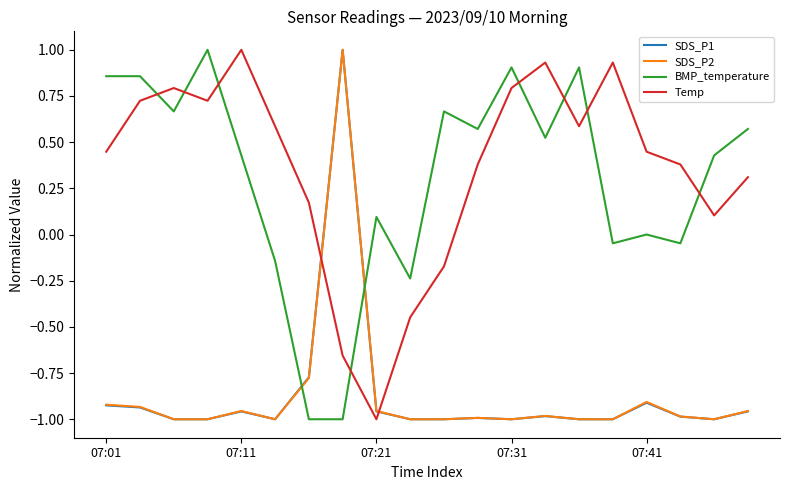

How many intersections are there between BMP_temperature and Temp?

8